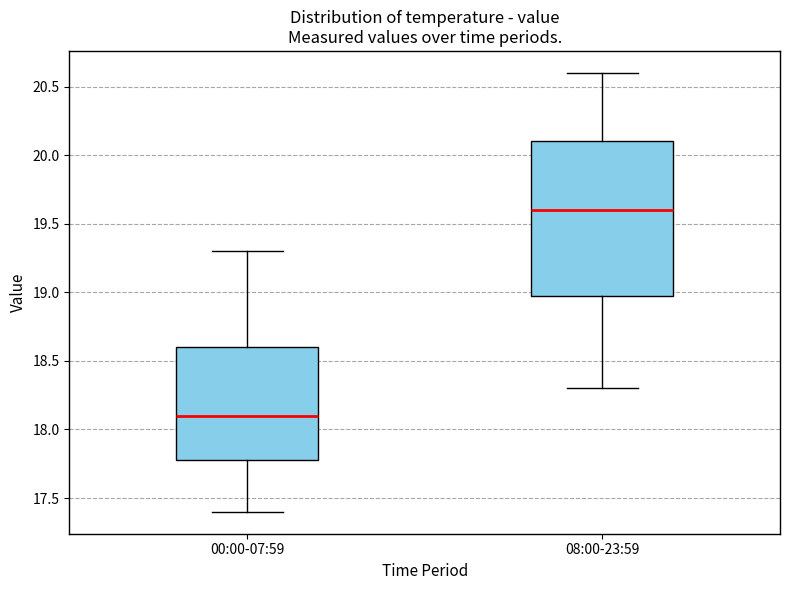

Which box is the tallest, from its lower edge to its upper edge?

08:00-23:59